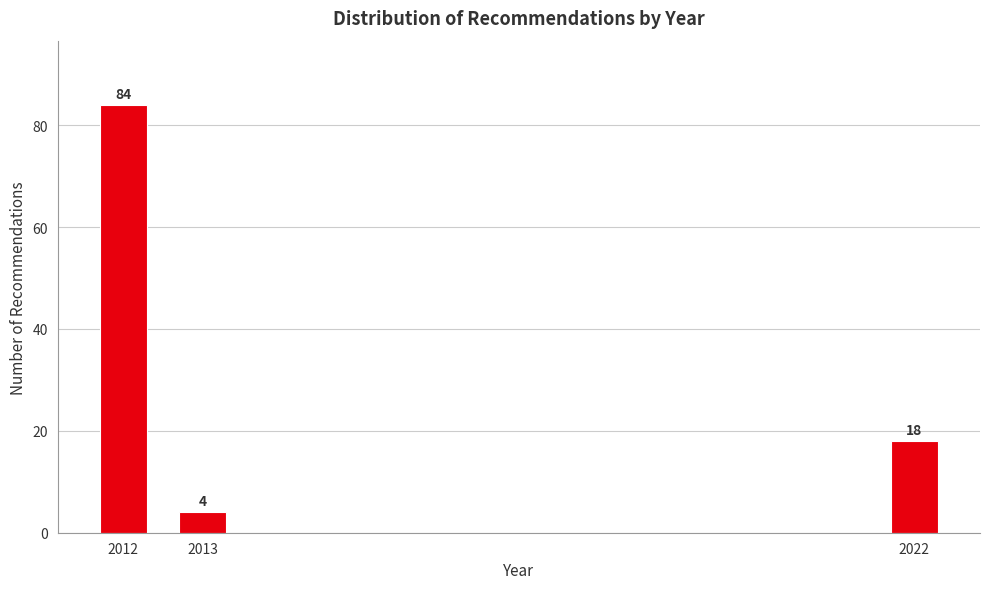

Reading left to right, what are all the values shown in this chart?

84	4	18